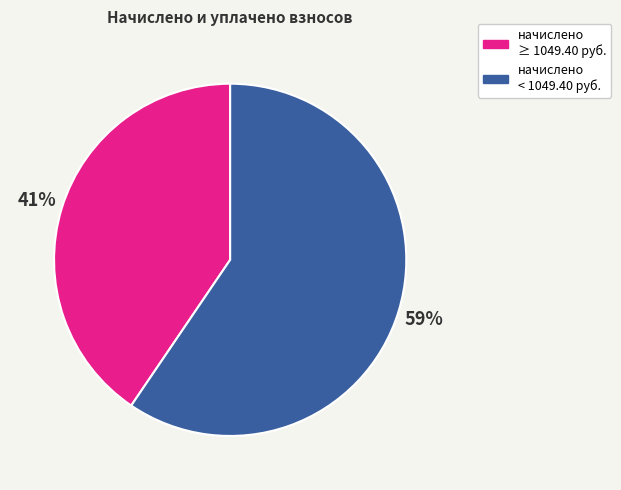

How many slices are in this pie chart?

2